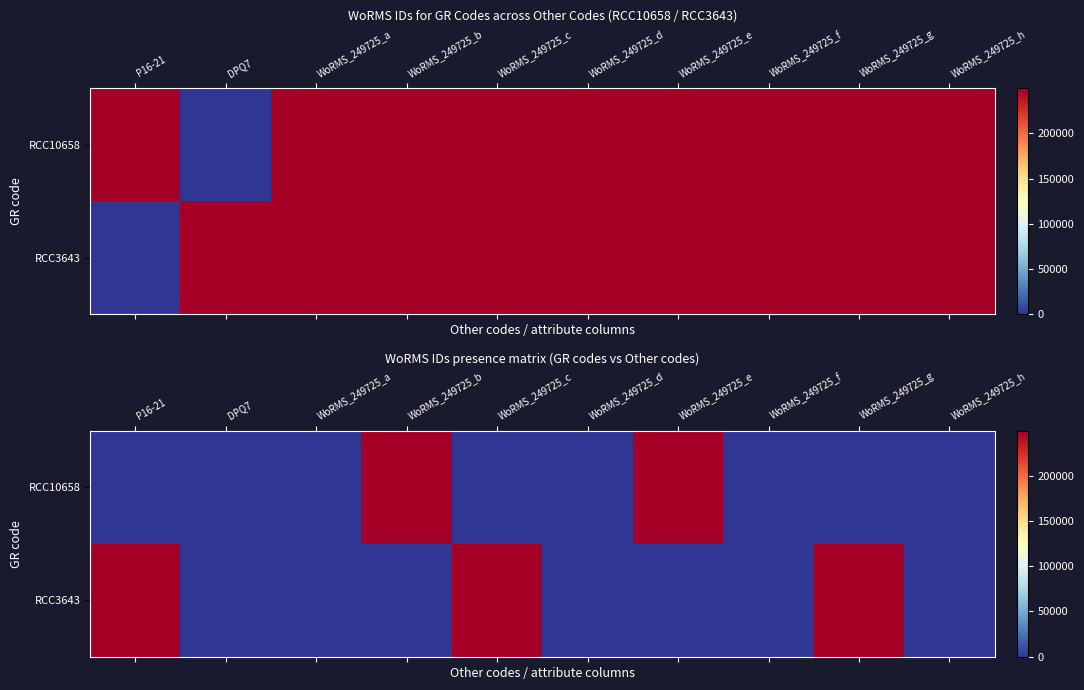

List the series in order of their peak value, lowest first.

RCC10658, RCC3643